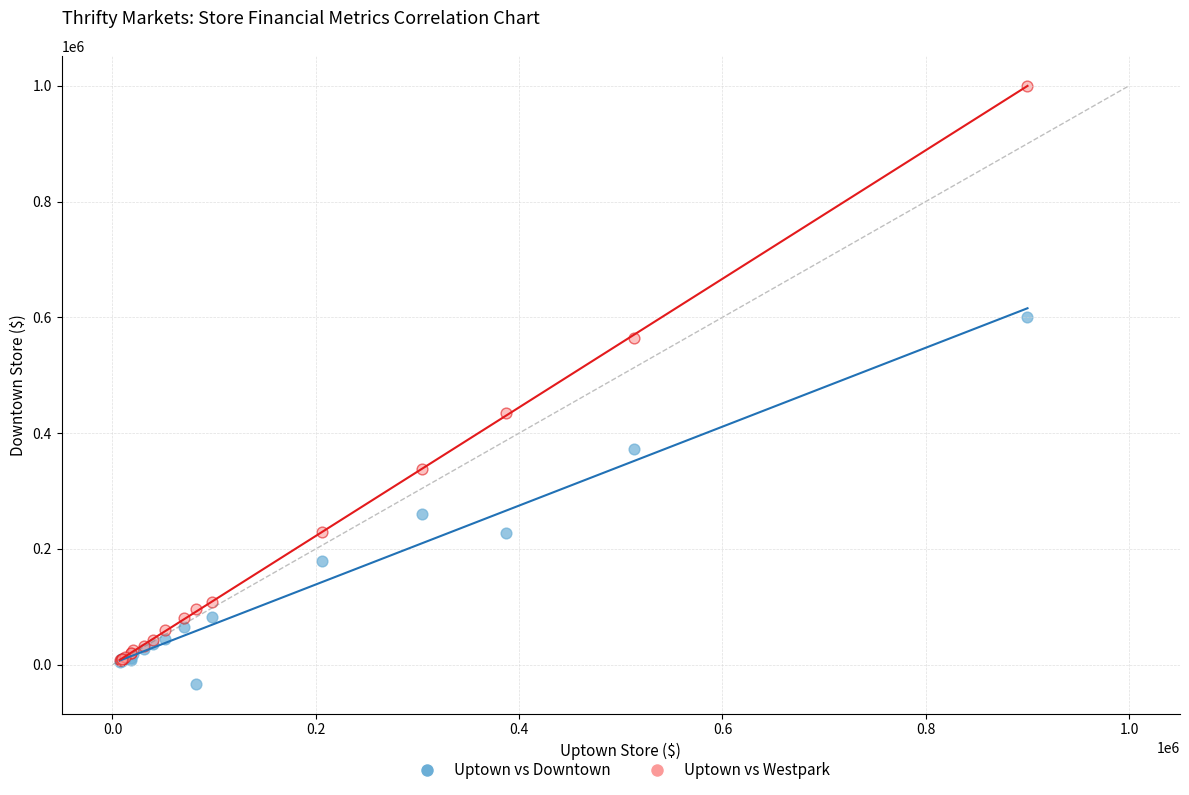

Across all series, what Y value is closest to 483500?

435000